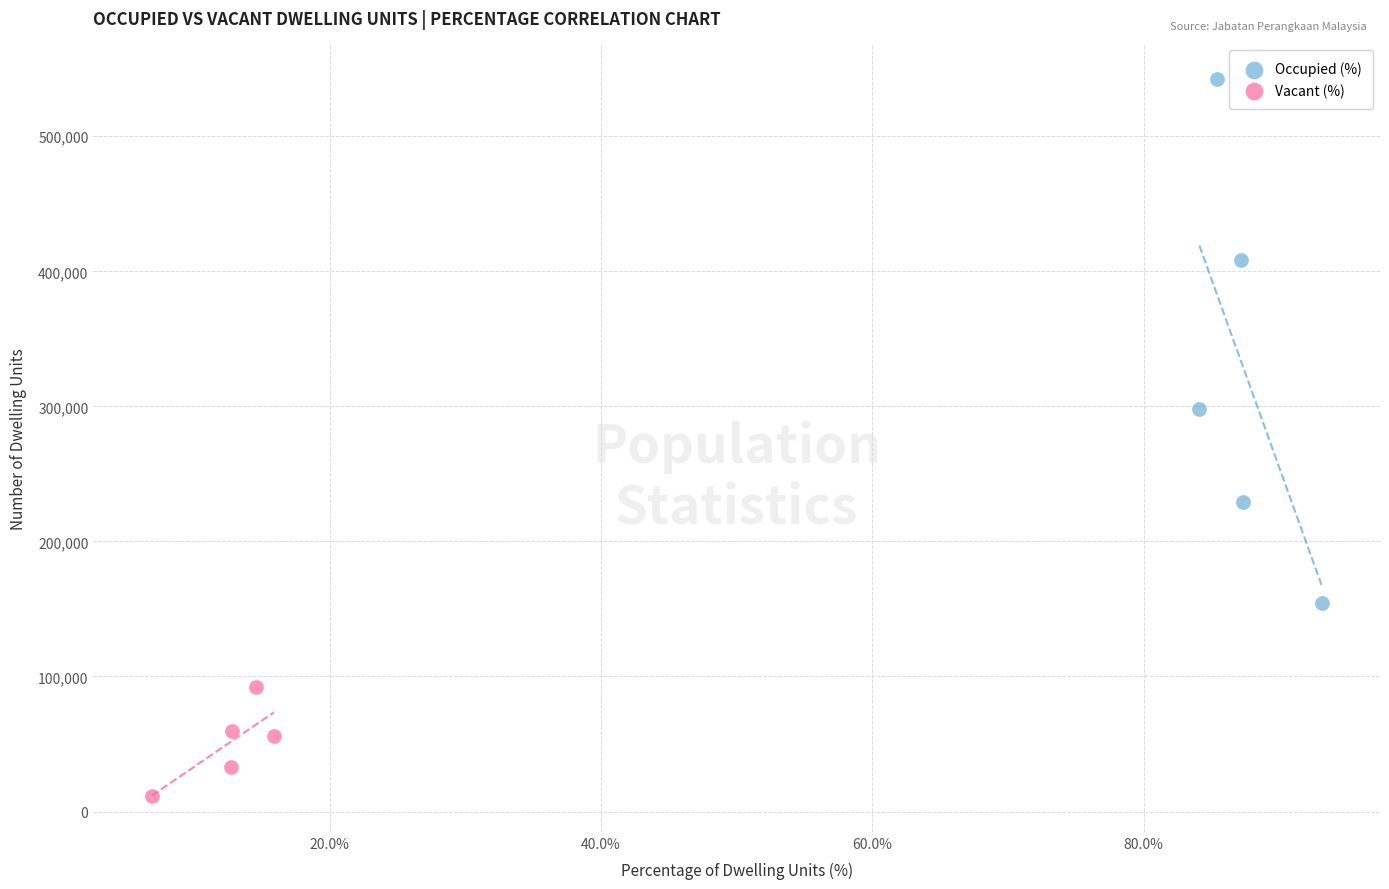

Which series reaches the minimum Y coordinate?

Vacant (%)